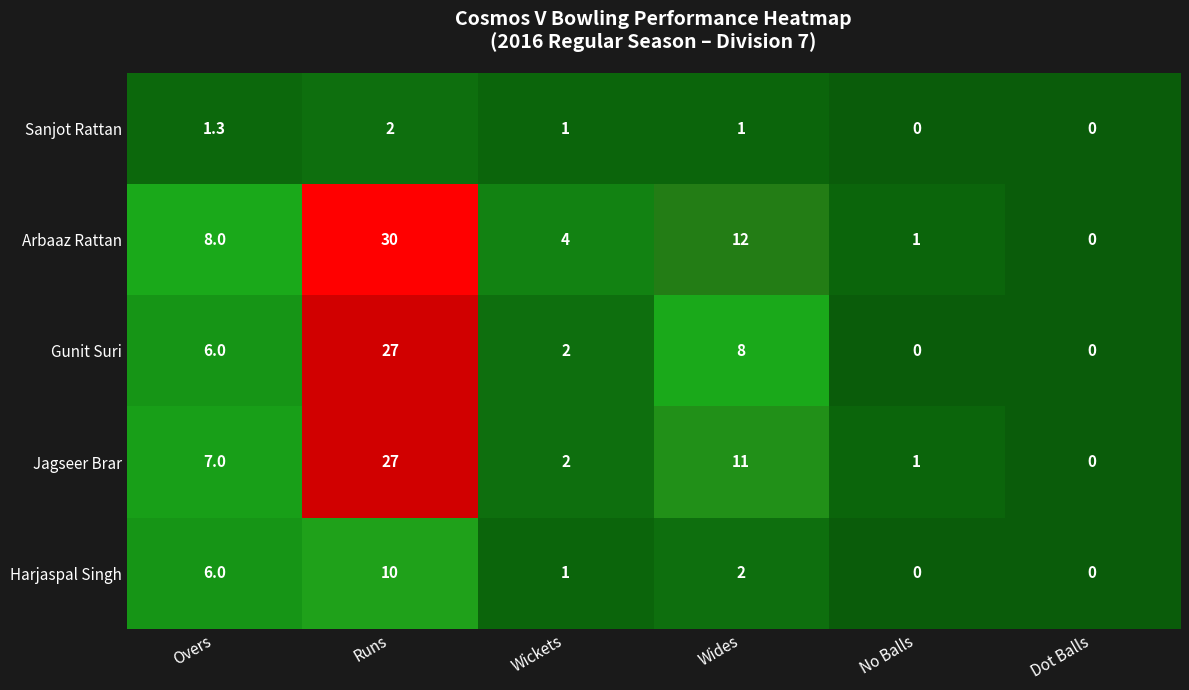

Reading left to right, list all the values displayed in this chart.

Sanjot Rattan: 1.3	2.0	1.0	1.0	0.0	0.0
Arbaaz Rattan: 8.0	30.0	4.0	12.0	1.0	0.0
Gunit Suri: 6.0	27.0	2.0	8.0	0.0	0.0
Jagseer Brar: 7.0	27.0	2.0	11.0	1.0	0.0
Harjaspal Singh: 6.0	10.0	1.0	2.0	0.0	0.0